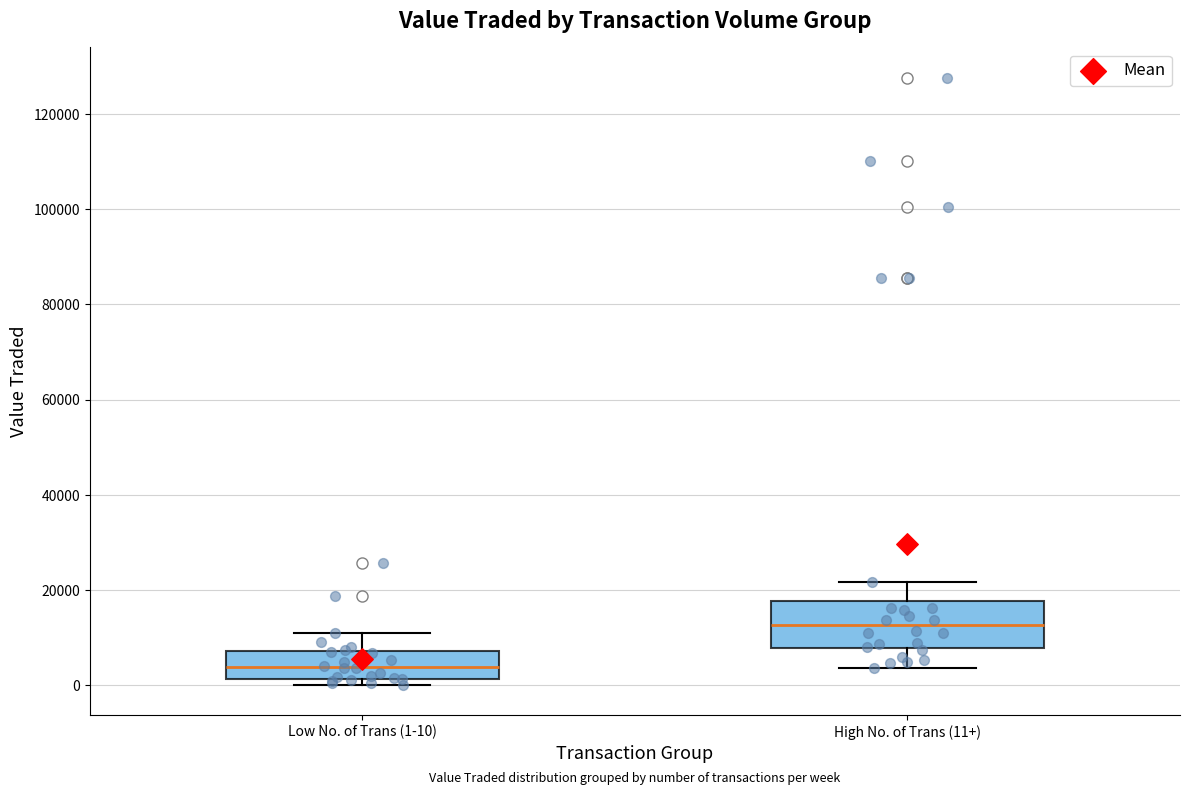

Comparing the boxes themselves (not the whiskers), which one is the tallest?

High No. of Trans (11+)